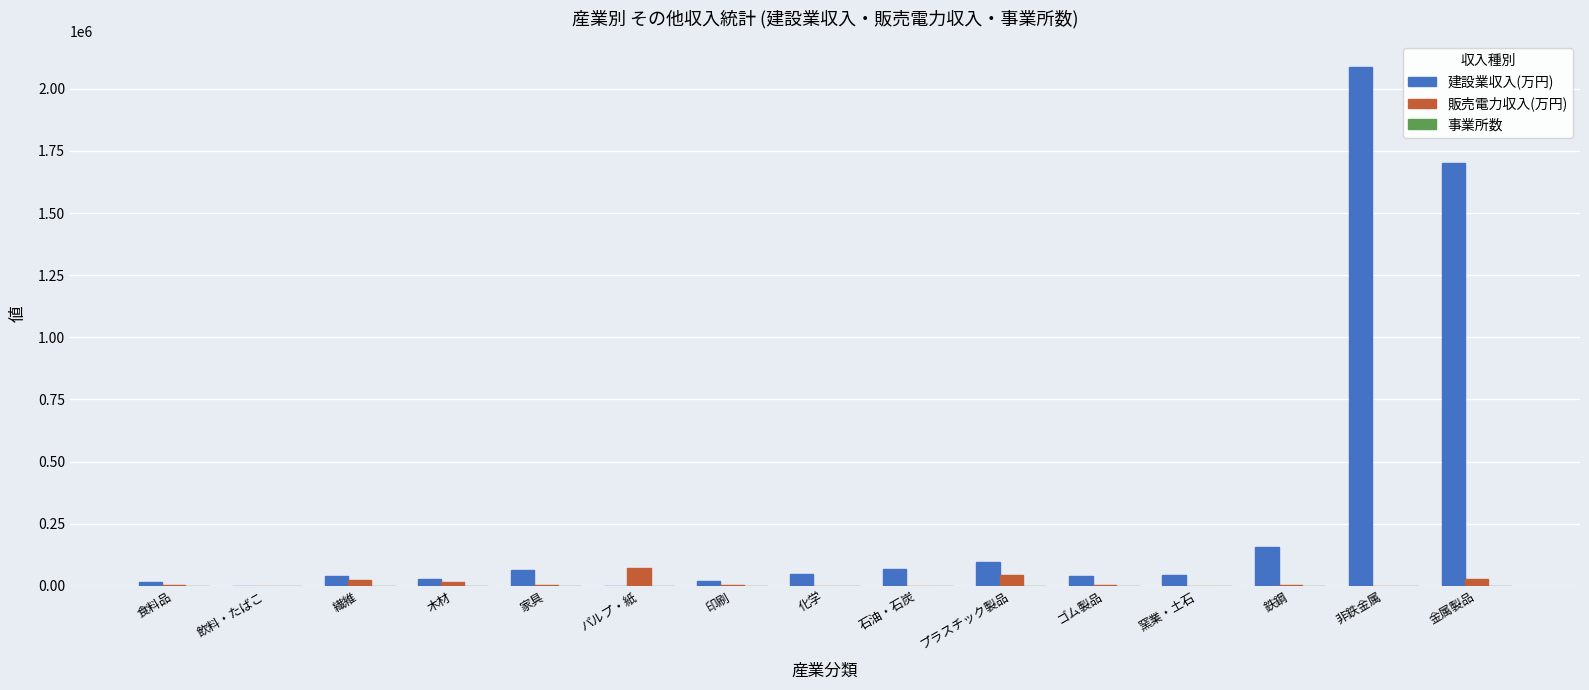

The 販売電力収入(万円) series shows 22807 at 繊維. True or false?

True